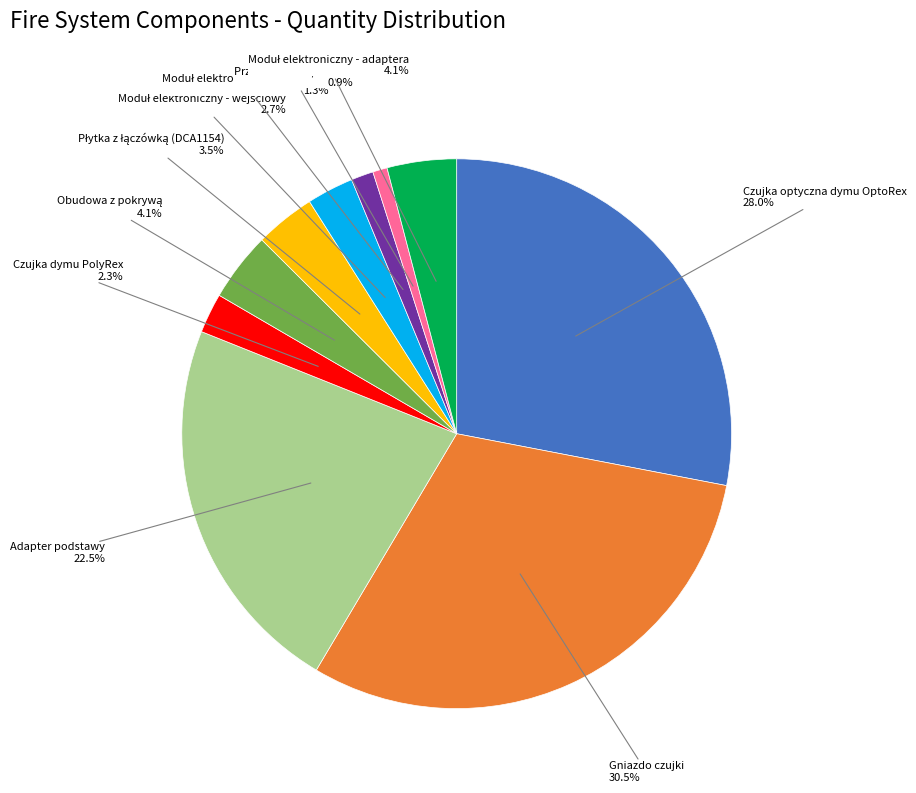

Does any single category account for the majority?

No